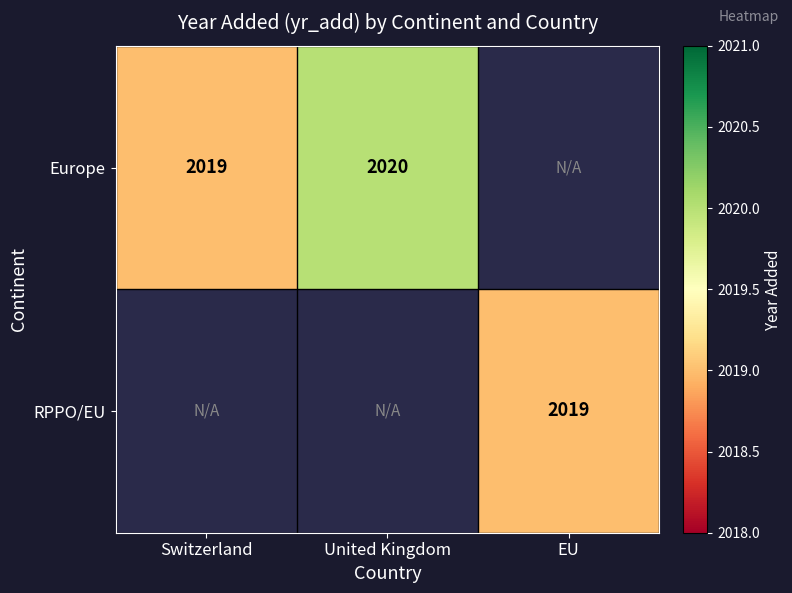

Which category has the lowest value across all series?

Switzerland